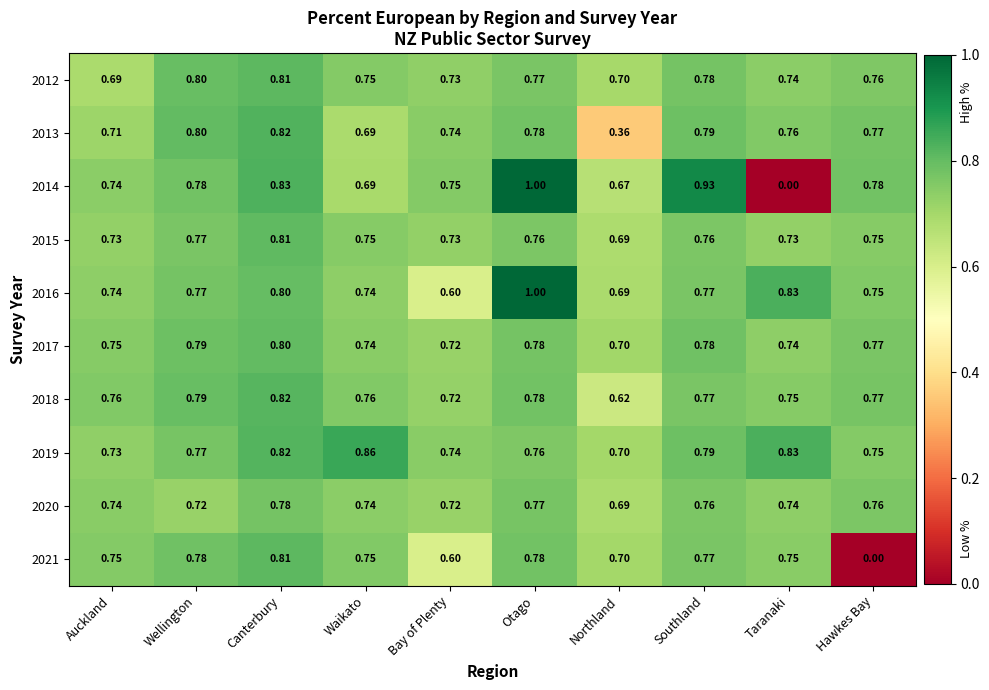

Where is 2012 nearest to the value 0?

Auckland